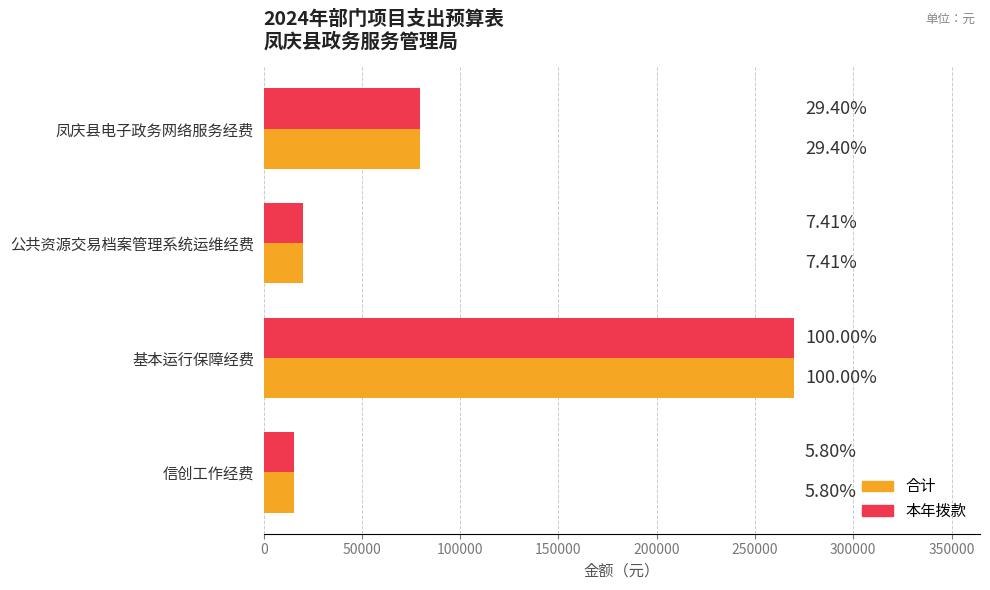

What are all the series names shown in the legend?

合计, 本年拨款